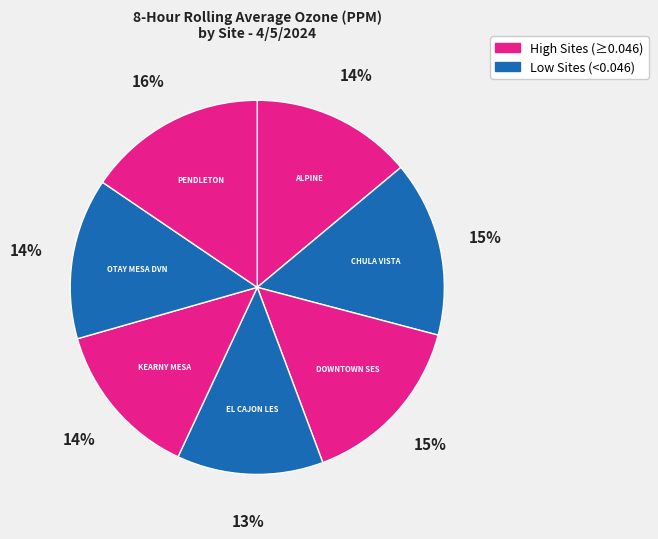

Does DOWNTOWN SES account for over 50% of the chart?

No